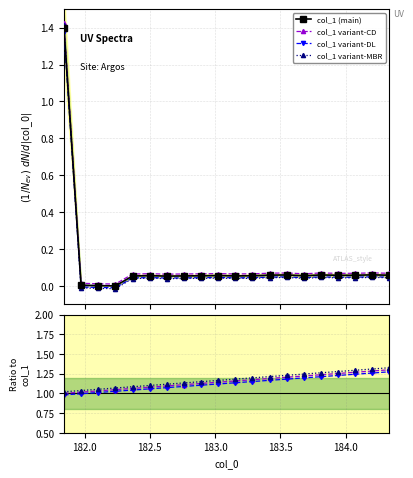

What is the sum of all values?

2.3